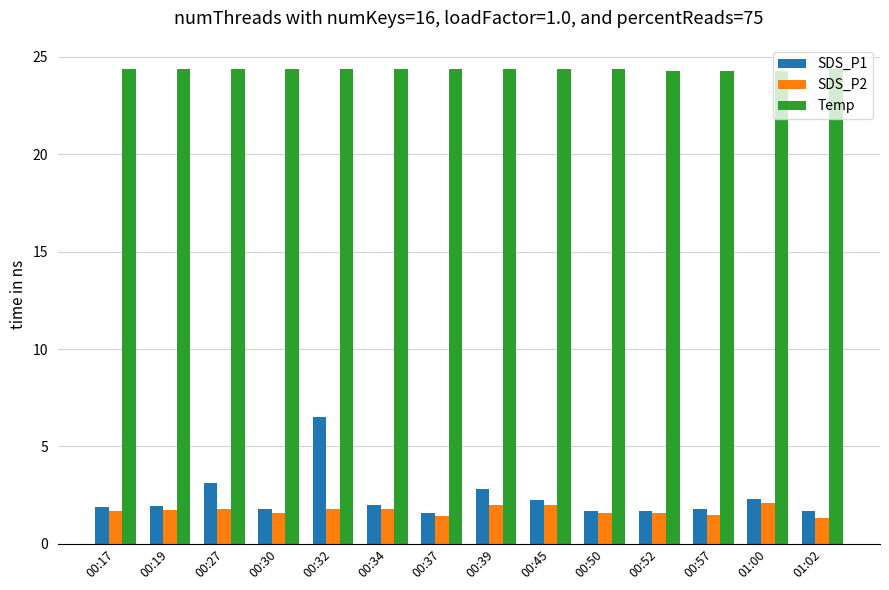

What is the maximum value for SDS_P1?

6.5